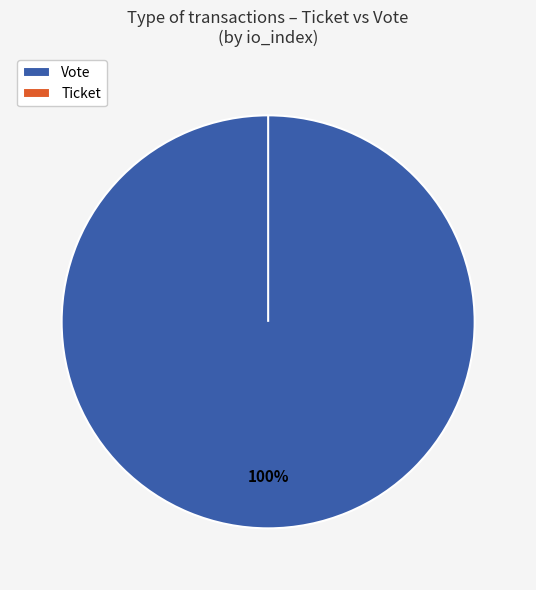

Is there a majority slice in this chart?

Yes